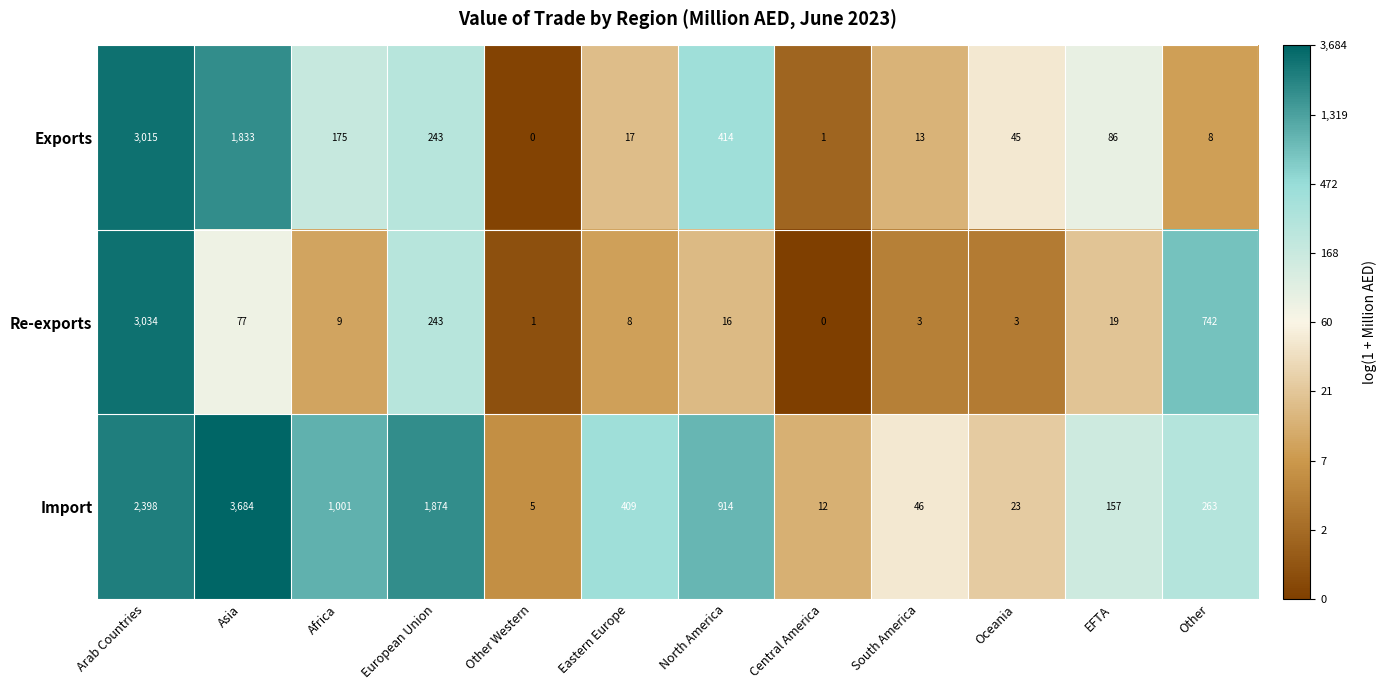

What is the average value of the Re-exports series?

346